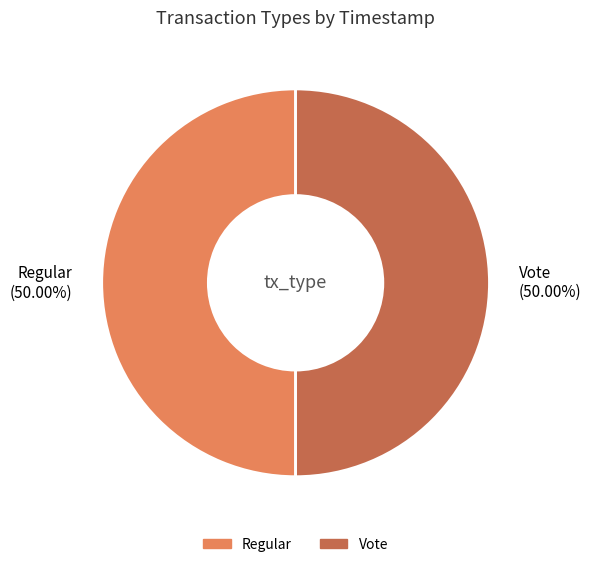

The Regular slice represents 57% of the pie. True or false?

False